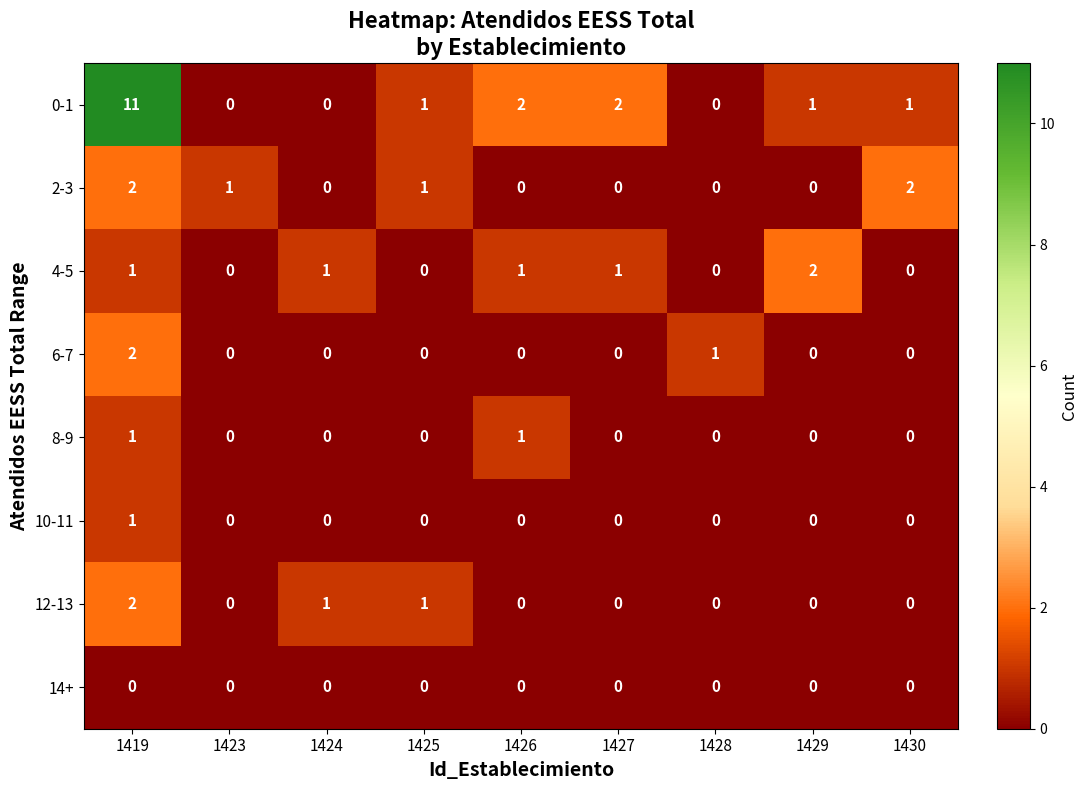

True or false: 2-3 has a value of 0 at 1423.

False